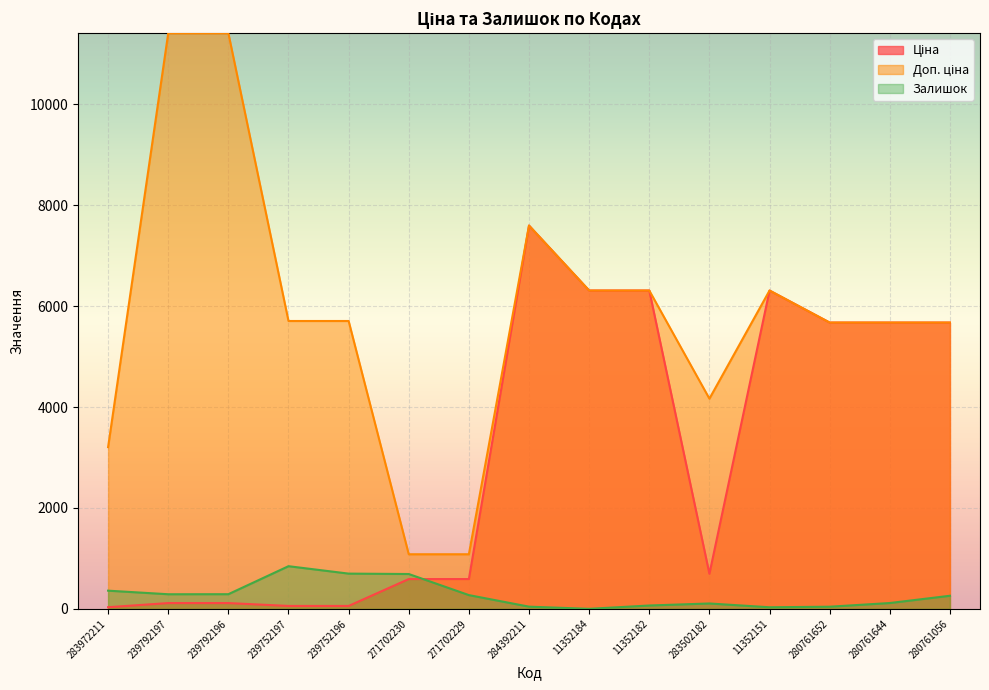

Is it true that Доп. ціна equals 9945.8 at 11352151?

False